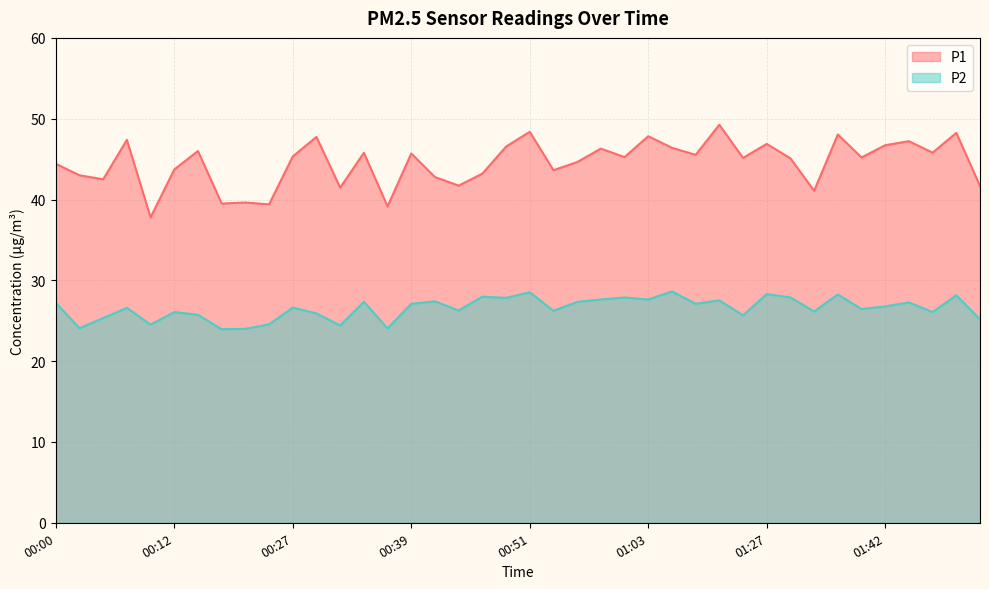

At which label does P2 first exceed 26?

00:00